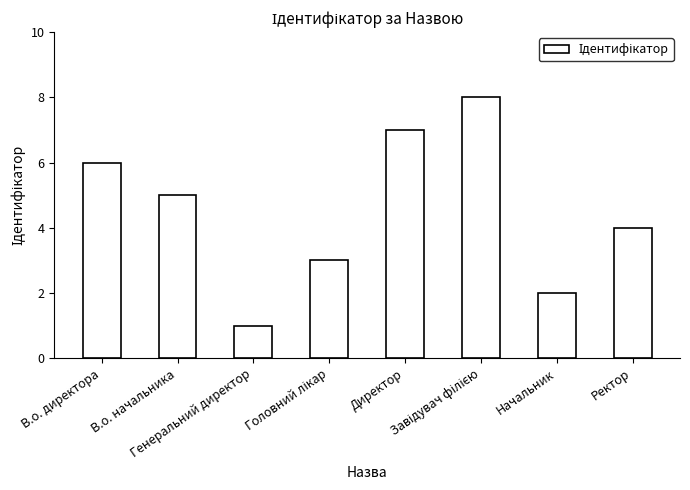

What is the change in value from В.о. директора to Ректор?

-2